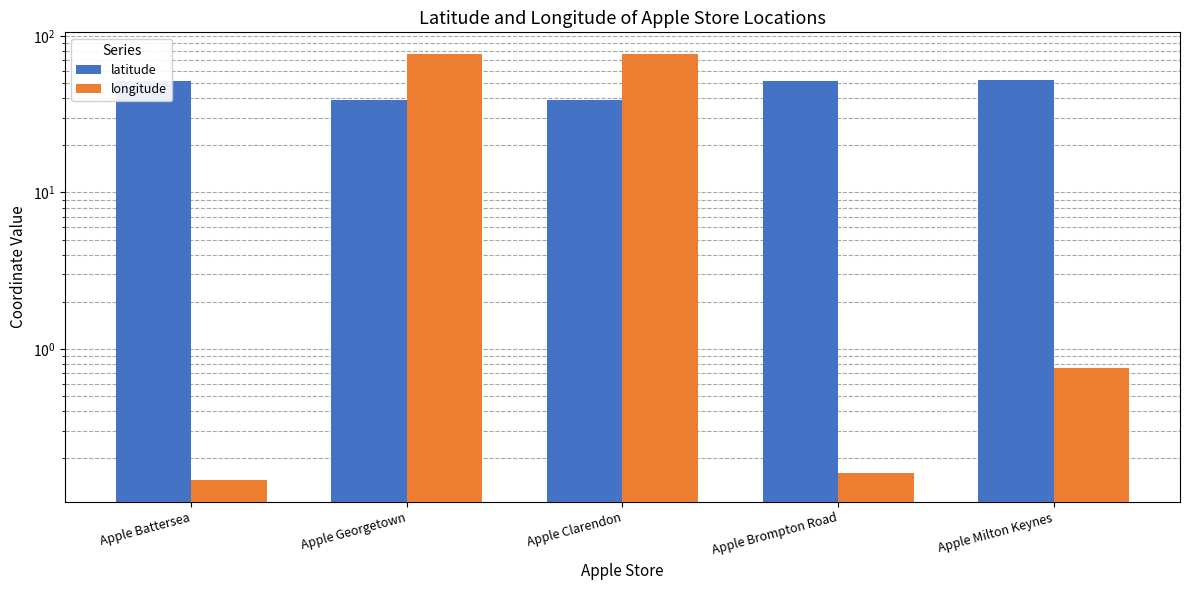

Reading right to left, what are all the values shown in this chart?

latitude: 52.0	51.5	38.9	38.9	51.5
longitude: 0.8	0.2	77.1	77.1	0.1